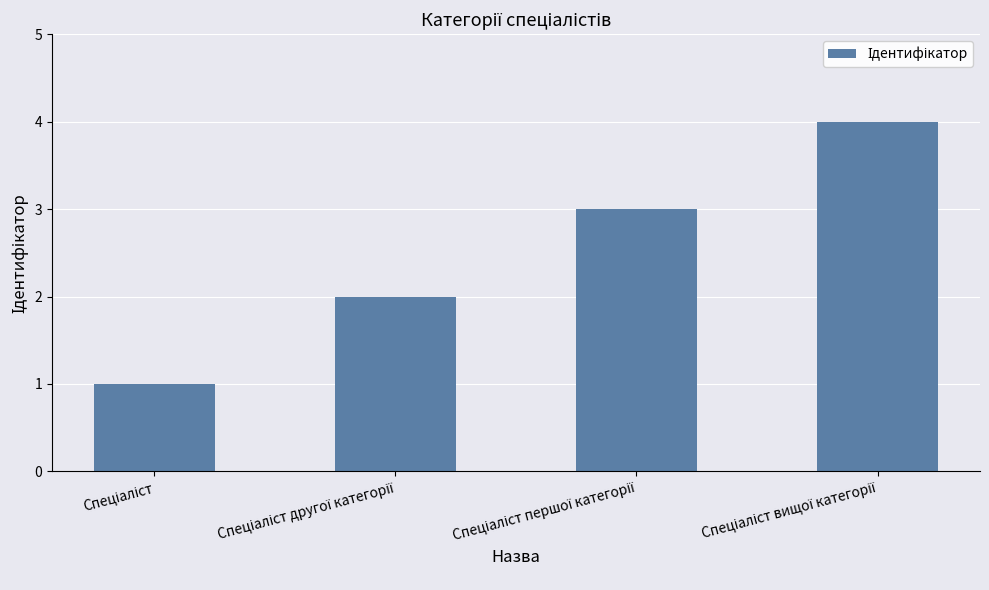

What is the difference between the second highest and second lowest values?

1